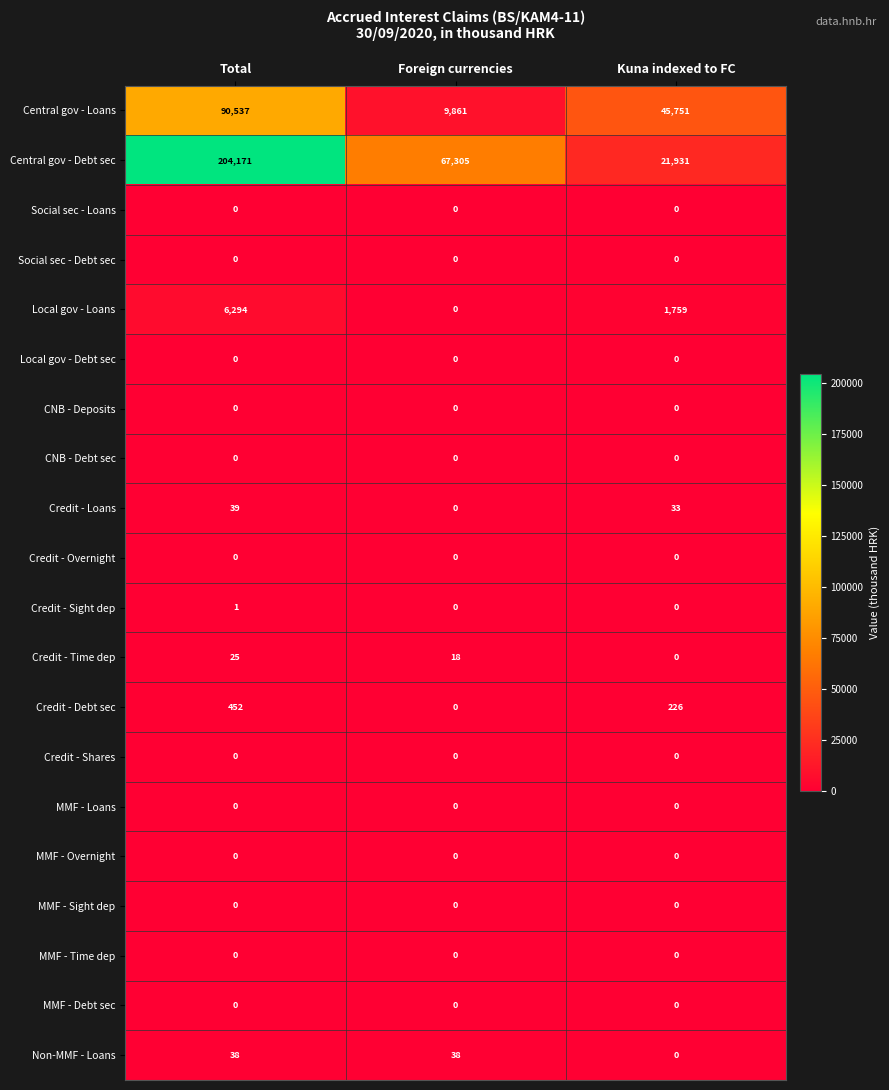

At which category is the sum across all series the highest?

Total